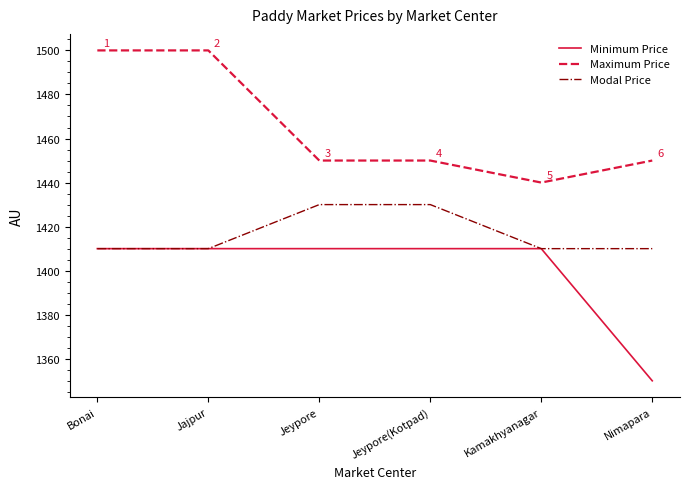

Does the chart have visible grid lines?

No